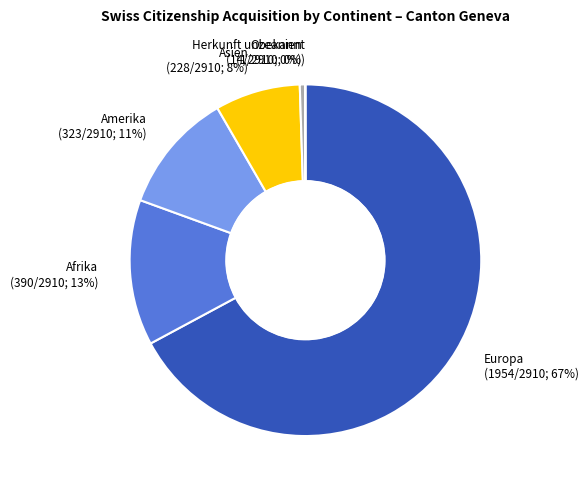

True or false: Afrika accounts for 13% of the total.

True